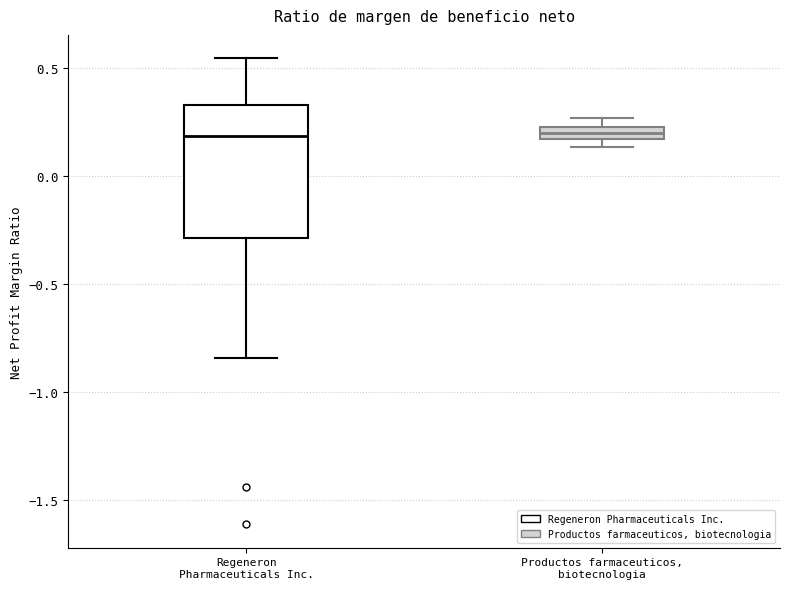

Which box is the tallest, from its lower edge to its upper edge?

Regeneron Pharmaceuticals Inc.